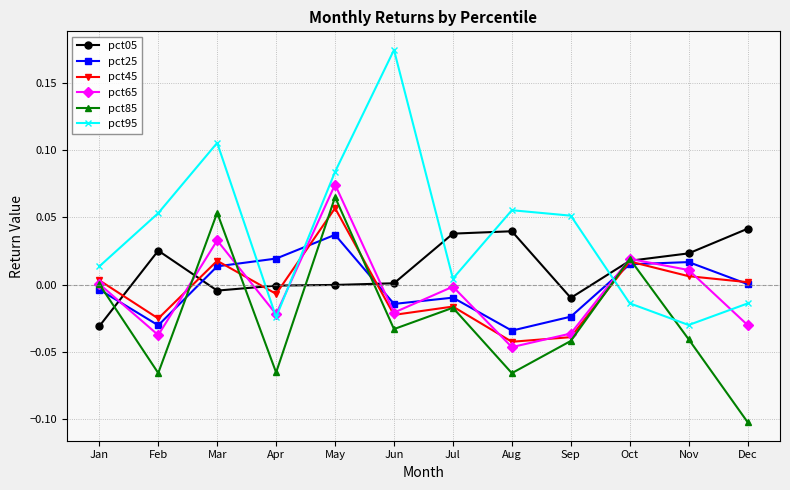

Which category has the lowest value in the pct85 series?

Dec